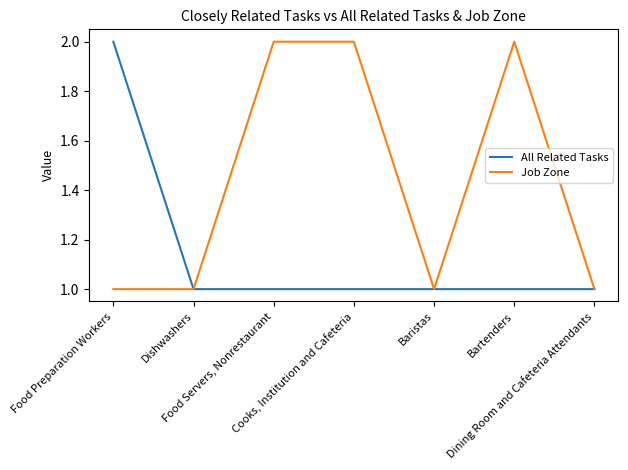

How many lines are shown in the chart?

2